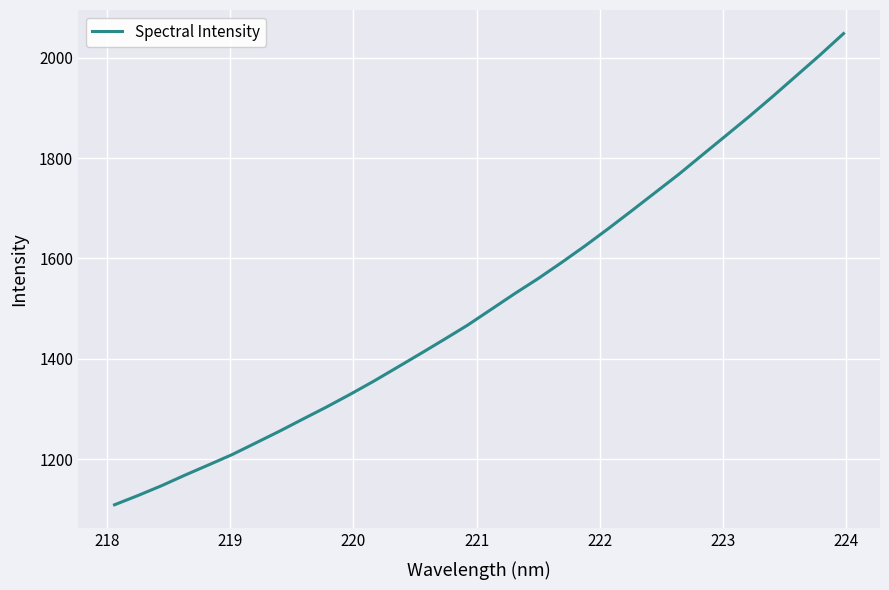

What is the smallest value displayed?

1109.6